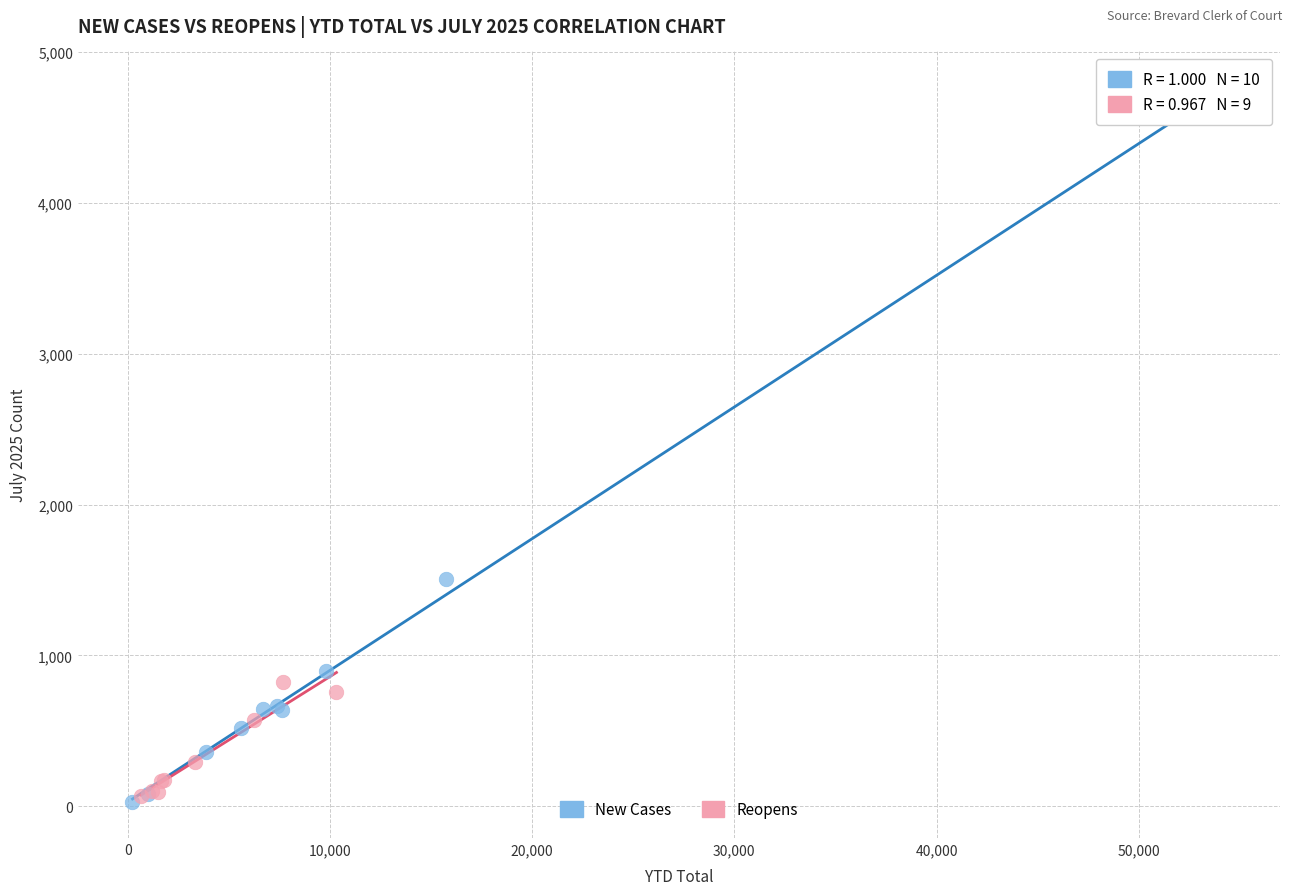

Which series has the widest spread of Y values?

New Cases